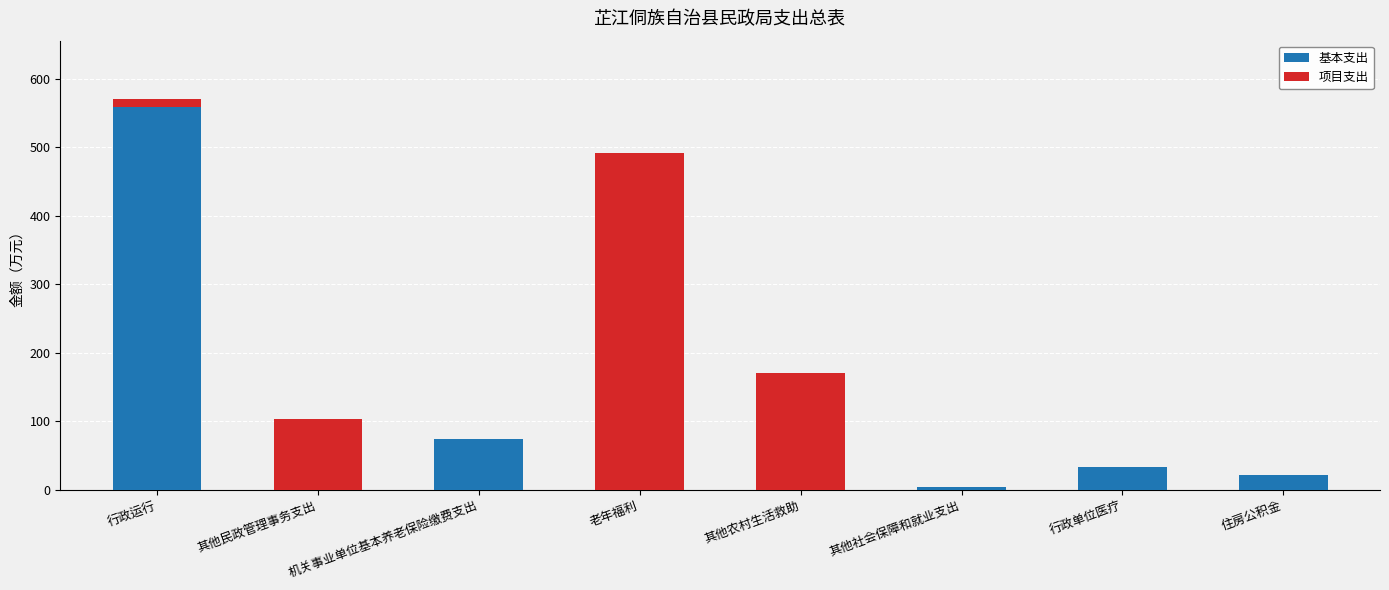

How many data points in 基本支出 are above 21?

4